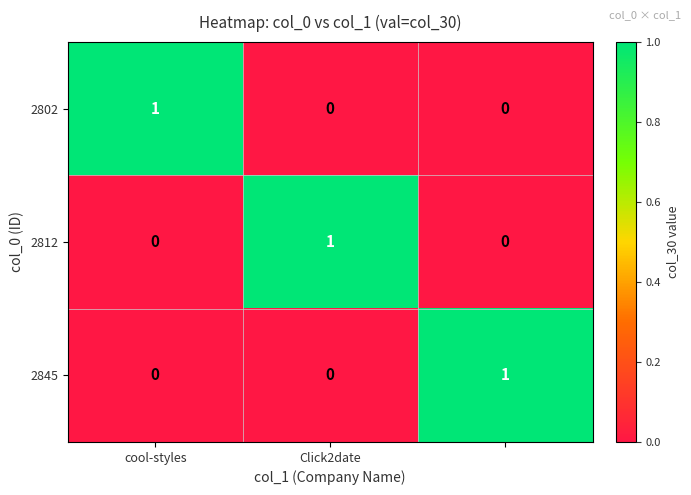

How many data points does each series have?

3